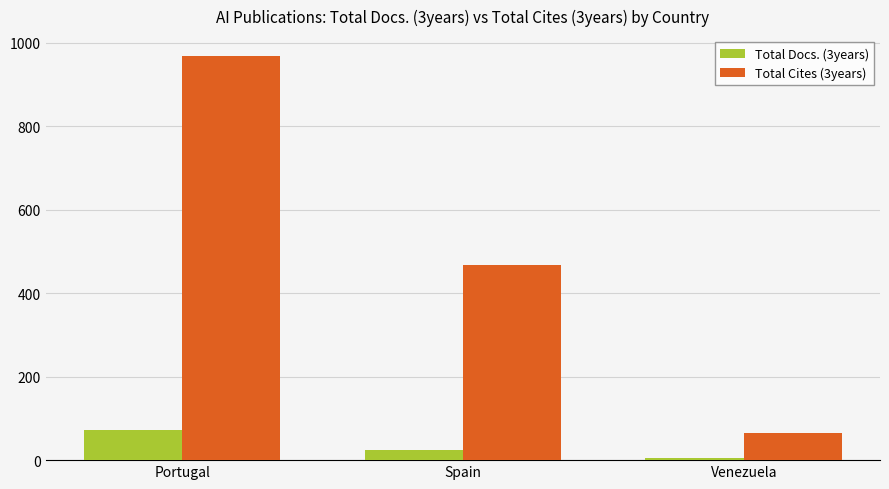

Which series has the widest spread of values?

Total Cites (3years)